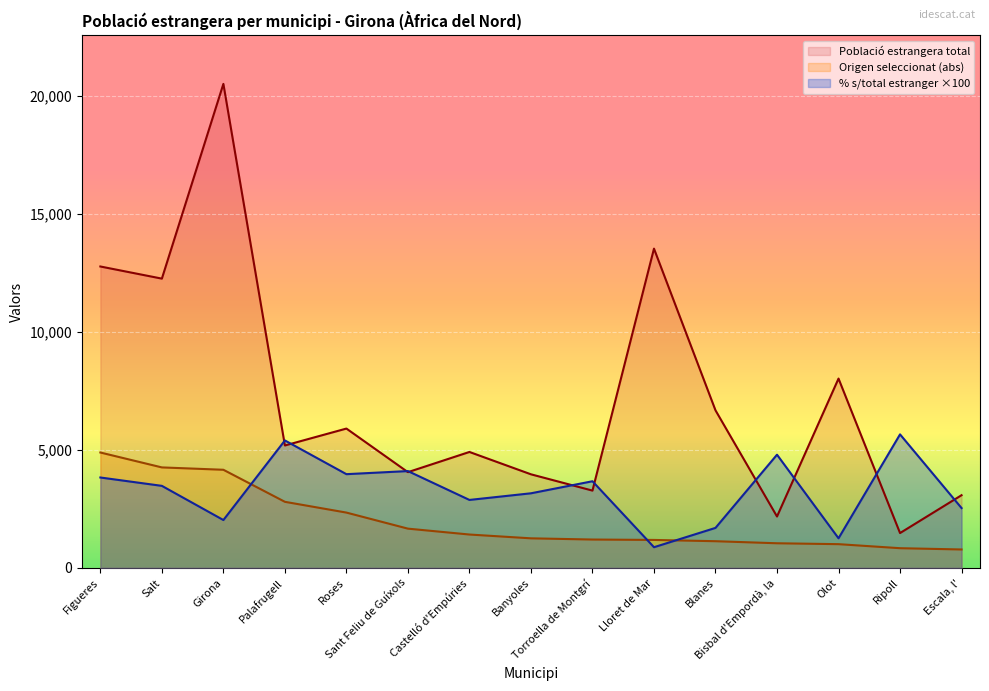

What are all the series names shown in the legend?

Població estrangera total, Origen seleccionat (abs), % s/total estranger ×100